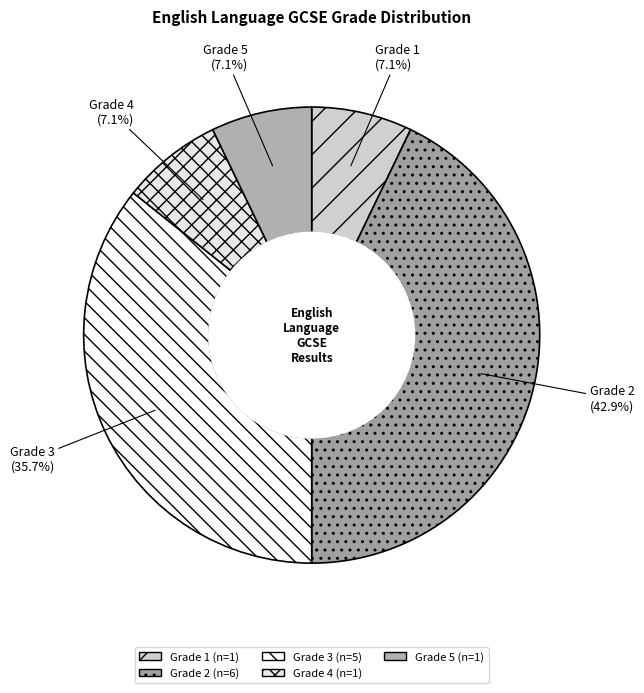

What is the largest slice in the pie chart?

Grade 2